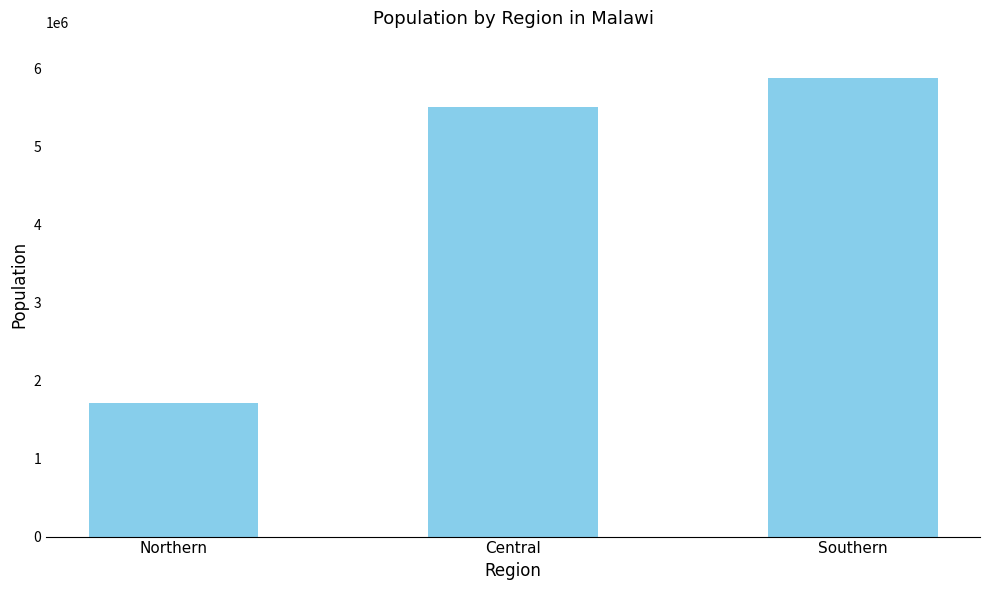

Is it true that the value at Central is 5510195?

True